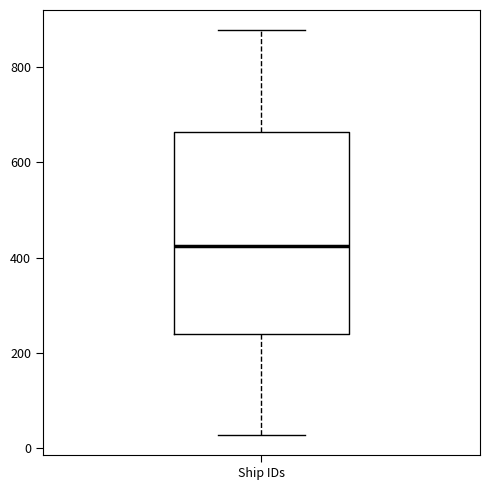

Read this box plot against the y-axis: the position of the median line, the range covered by the box, and the ends of both whiskers. The values are not printed on the chart, so give them approximately, as read against the axis.

median 420, box 240 to 660, whiskers 20 to 880